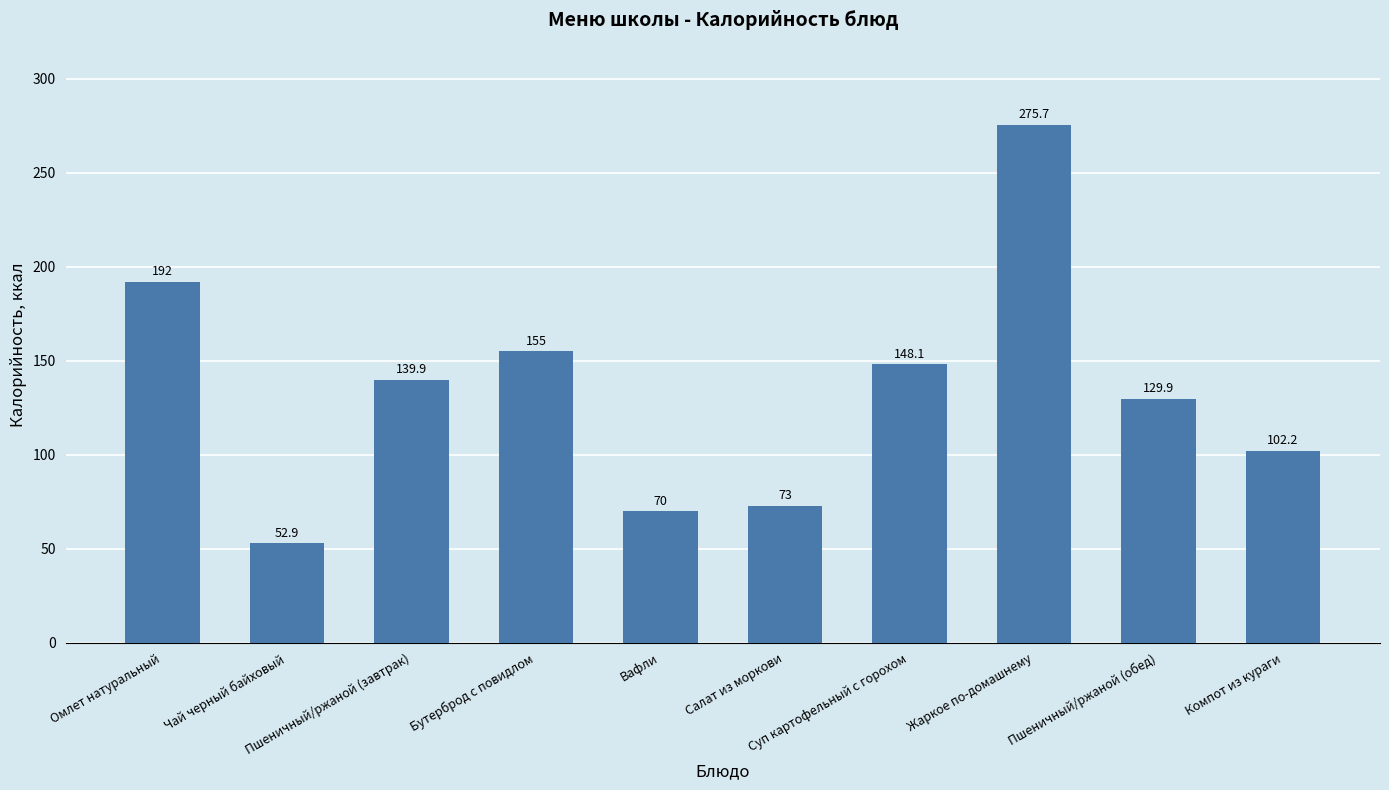

What is the label of the 2nd bar from the right?

Пшеничный/ржаной (обед)